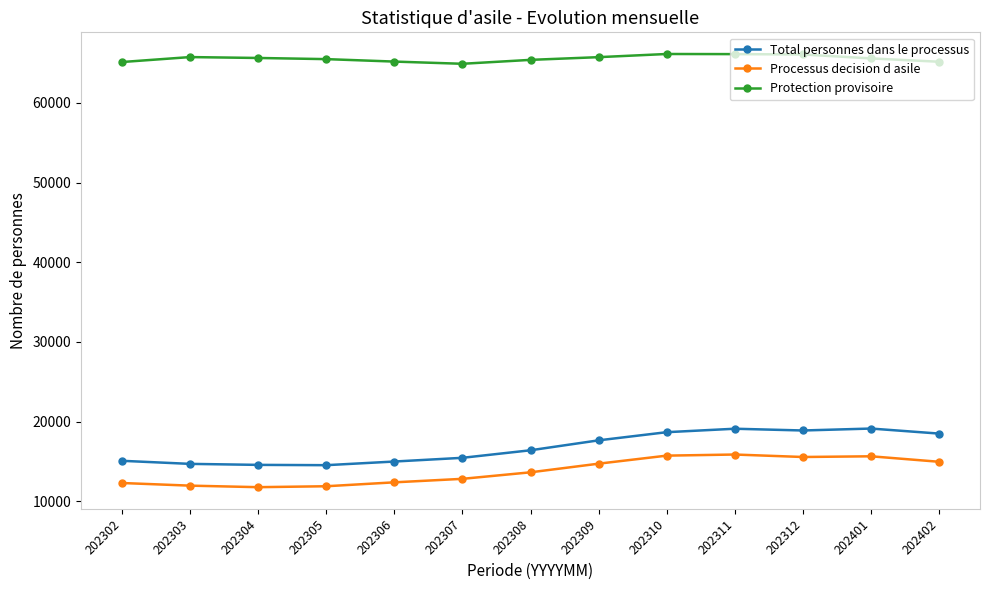

True or false: Protection provisoire has a value of 105589 at 202305.

False